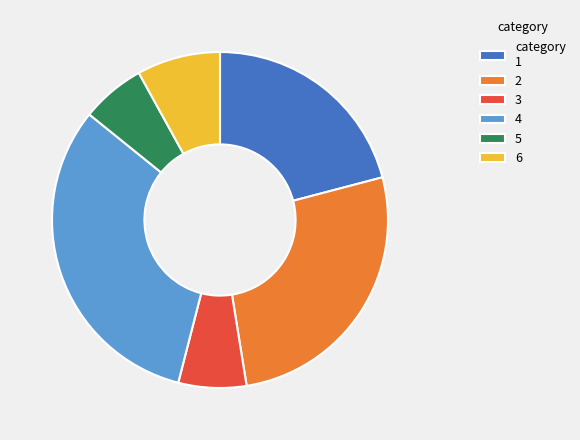

Does 4 represent more than half of the total?

No